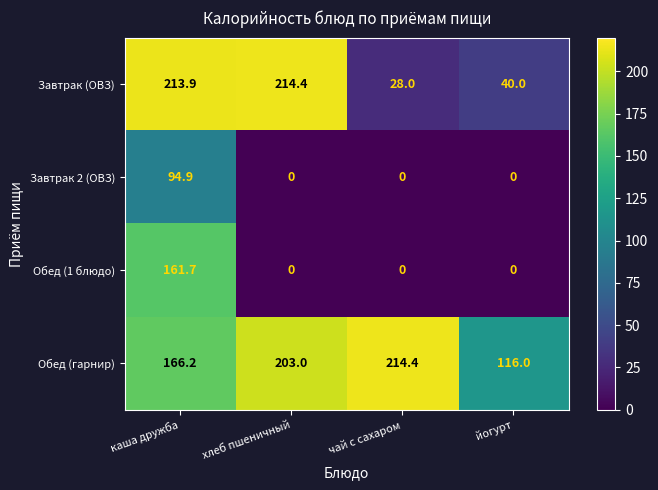

Reading left to right, list all the values displayed in this chart.

Завтрак (ОВЗ): каша дружба=213.9	хлеб пшеничный=214.4	чай с сахаром=28.0	йогурт=40.0
Завтрак 2 (ОВЗ): каша дружба=94.9	хлеб пшеничный=0.0	чай с сахаром=0.0	йогурт=0.0
Обед (1 блюдо): каша дружба=161.7	хлеб пшеничный=0.0	чай с сахаром=0.0	йогурт=0.0
Обед (гарнир): каша дружба=166.2	хлеб пшеничный=203.0	чай с сахаром=214.4	йогурт=116.0